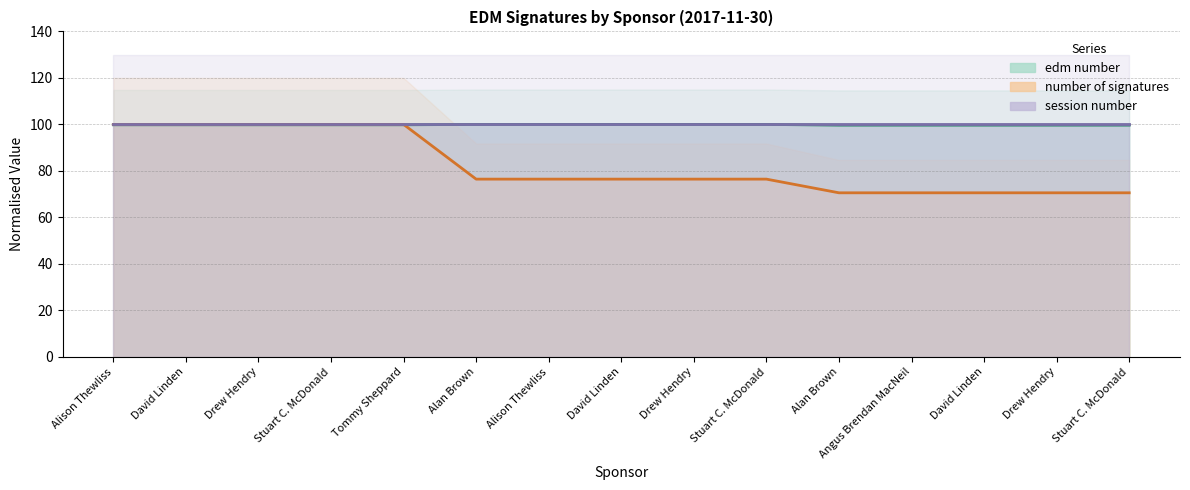

Does the chart have visible grid lines?

Yes